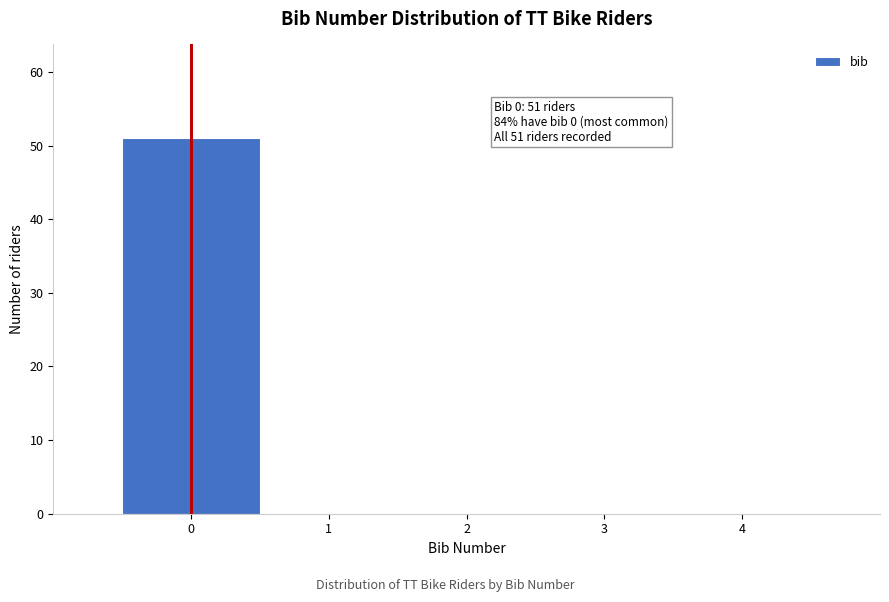

Which range on the x-axis has the tallest bar?

-0.5 to 0.5